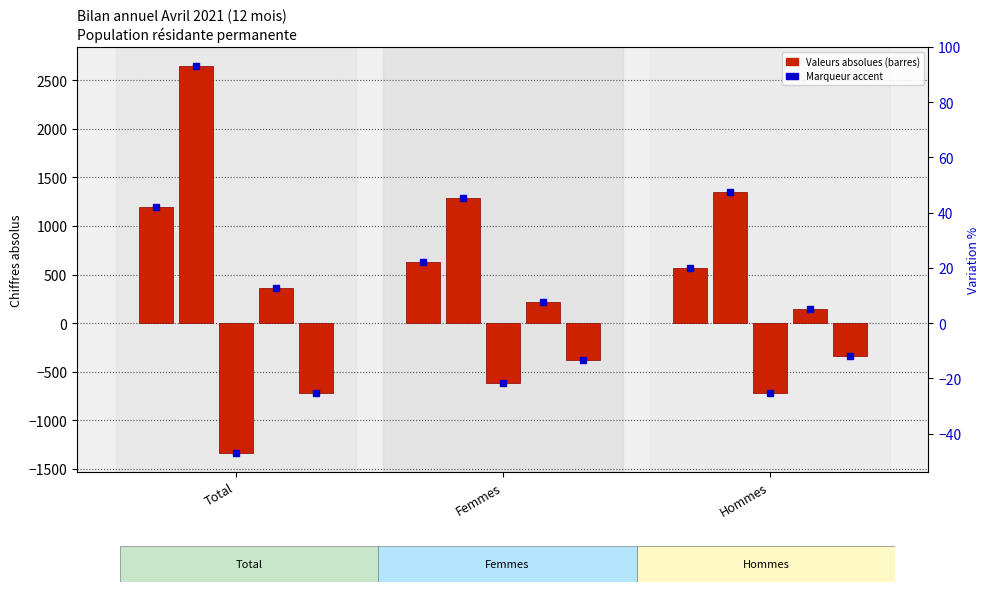

Which series changed the most between Femmes and Hommes?

Départs (sorties)